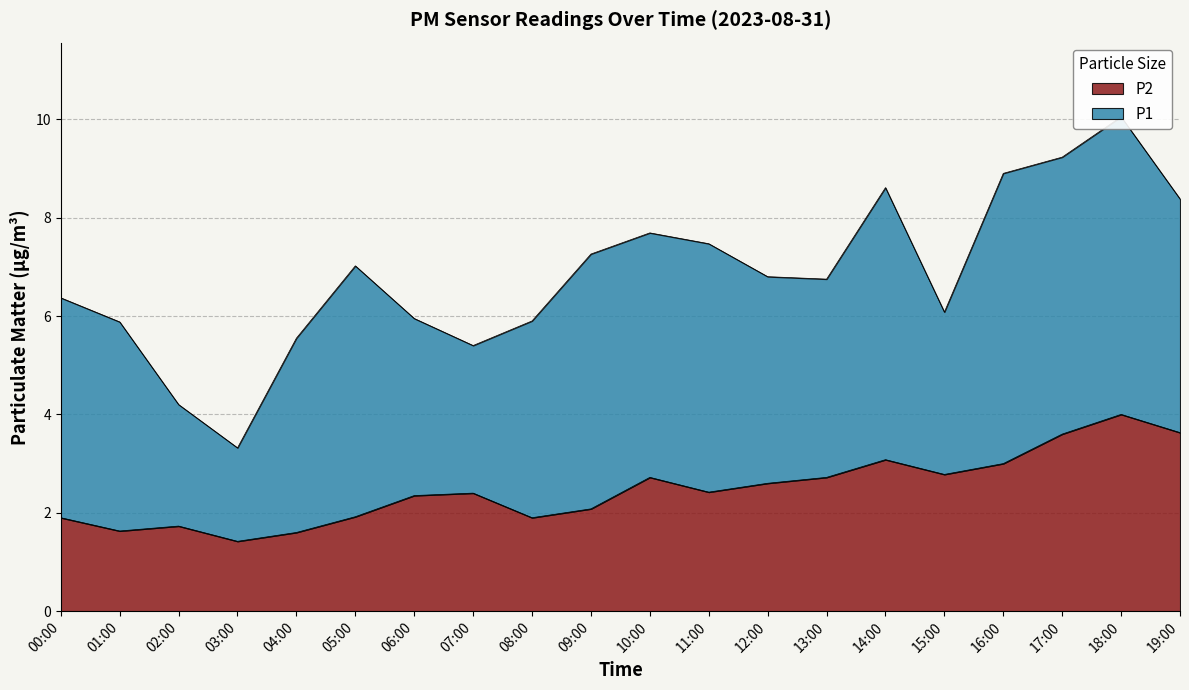

Which label corresponds to the largest value in the chart?

18:00